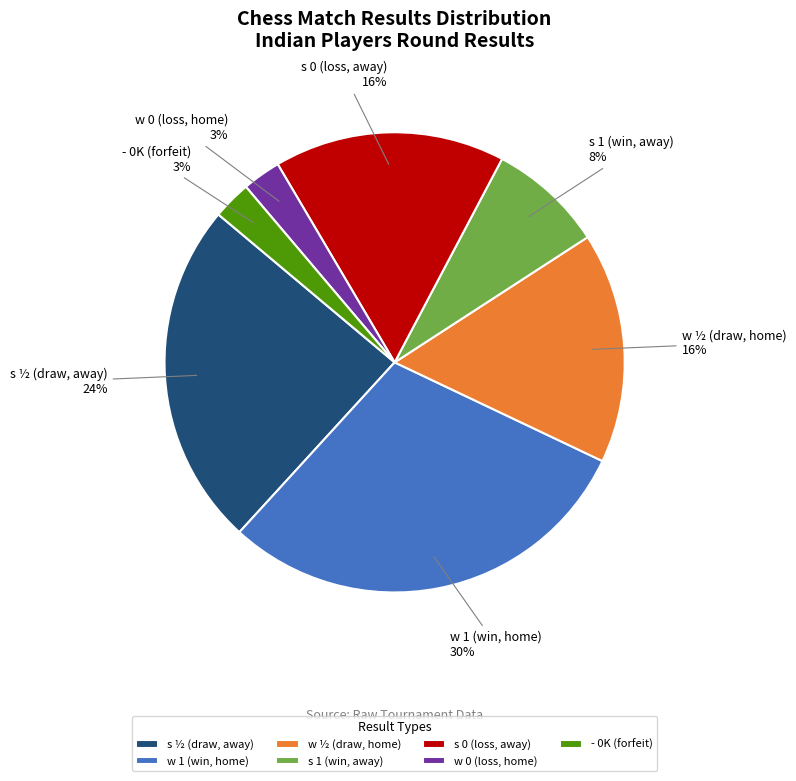

Is it true that - 0K (forfeit) is 3% of the pie?

True